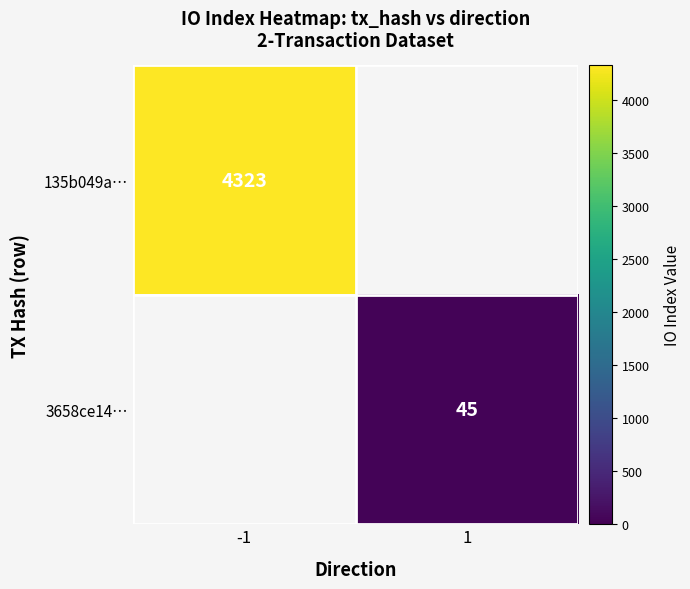

Is the value of 135b049a… at -1 greater than the value of 3658ce14… at 1?

Yes